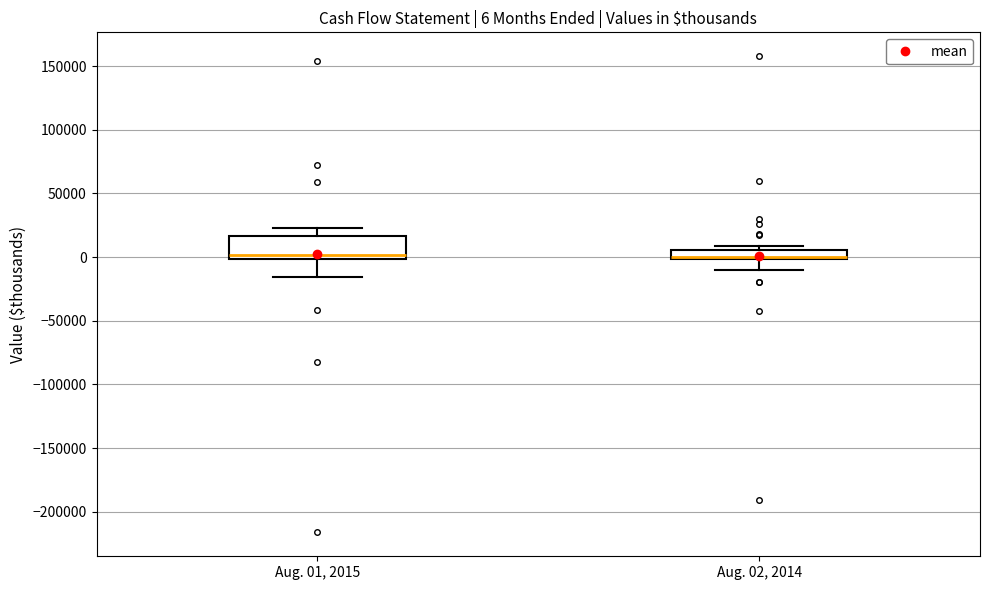

Comparing the boxes themselves (not the whiskers), which one is the tallest?

Aug. 01, 2015